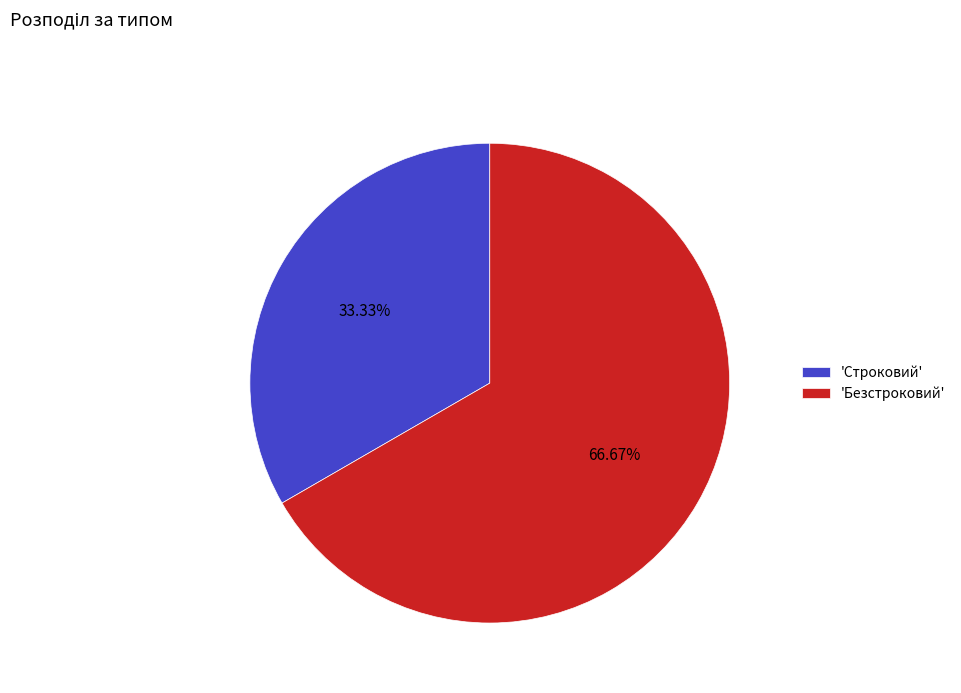

Is the sum of 'Строковий' and 'Безстроковий' greater than half?

Yes